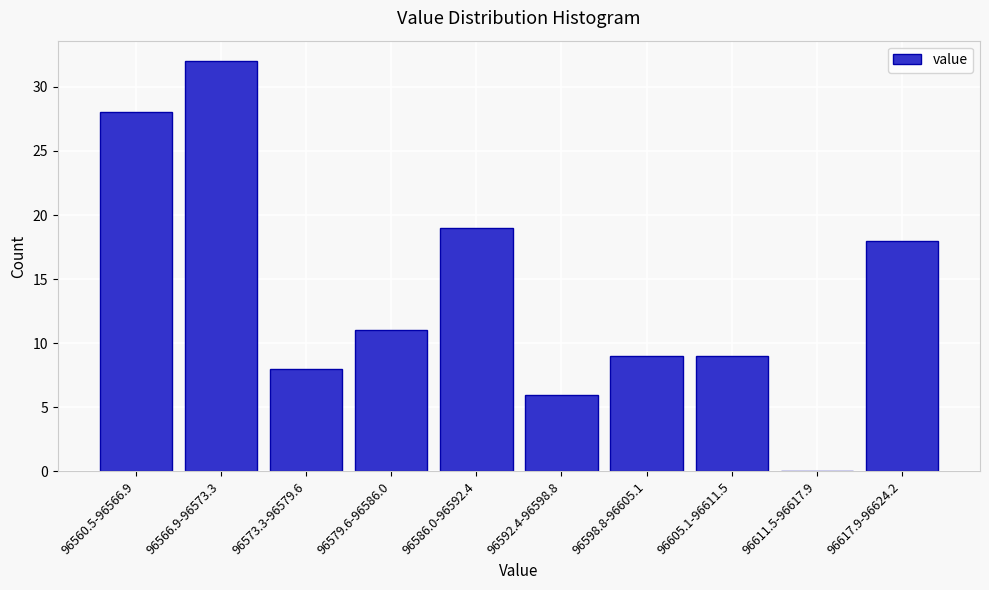

Reading left to right, transcribe all the data shown in this chart.

96560.5-96566.9=28	96566.9-96573.3=32	96573.3-96579.6=8	96579.6-96586.0=11	96586.0-96592.4=19	96592.4-96598.8=6	96598.8-96605.1=9	96605.1-96611.5=9	96611.5-96617.9=0	96617.9-96624.2=18